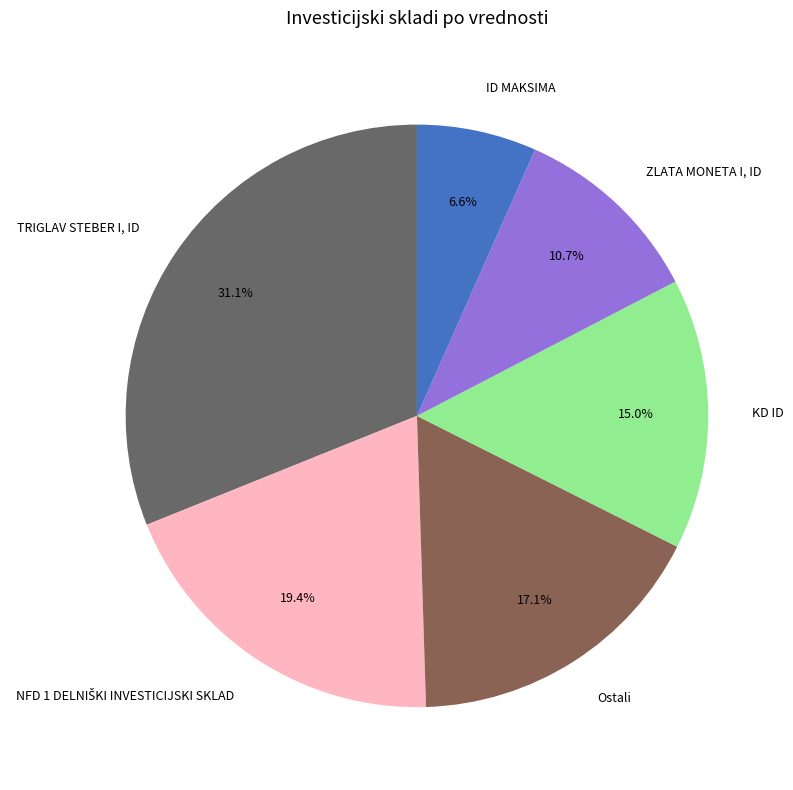

Does KD ID represent more than half of the total?

No